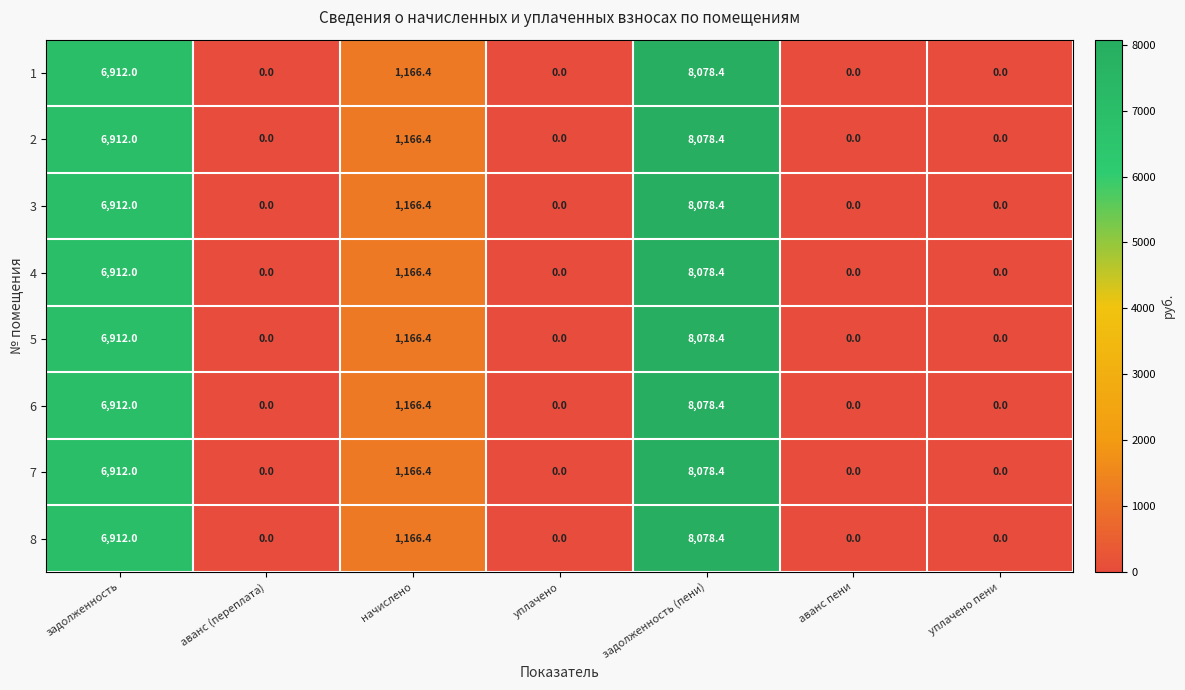

What is the total value across all series at задолженность?

55296.0